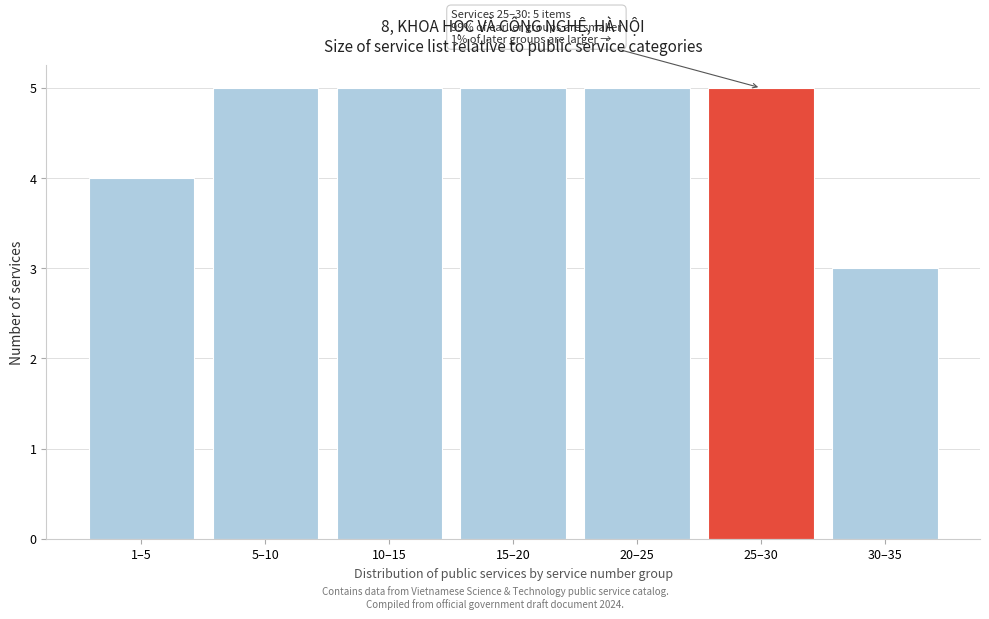

Reading right to left, list all the values displayed in this chart.

3	5	5	5	5	5	4